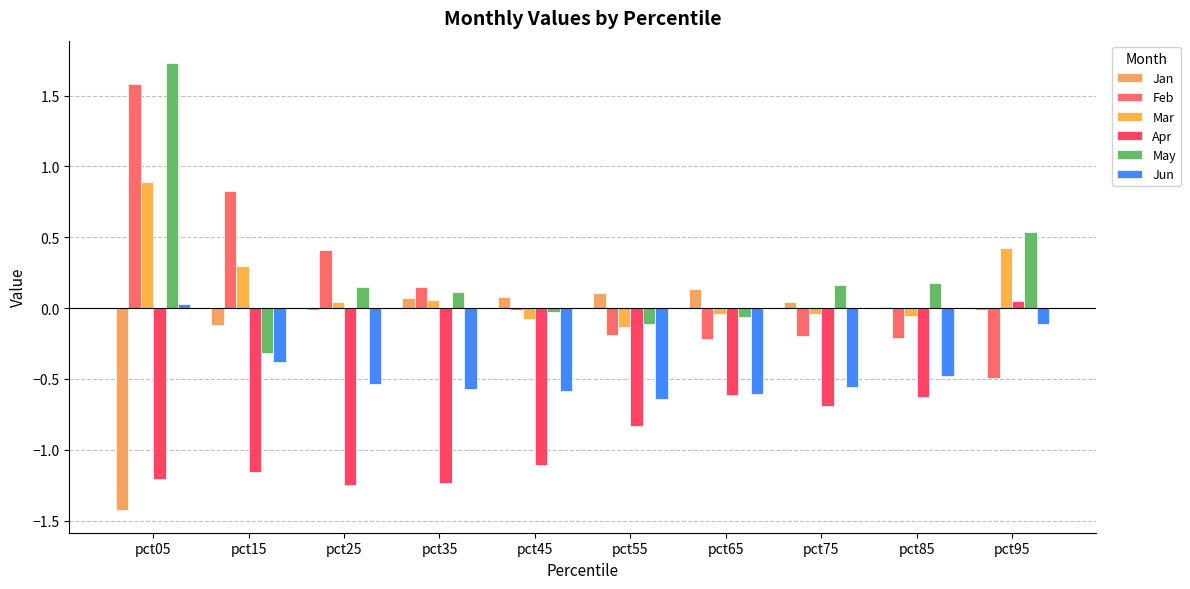

What are all the series names shown in the legend?

Jan, Feb, Mar, Apr, May, Jun